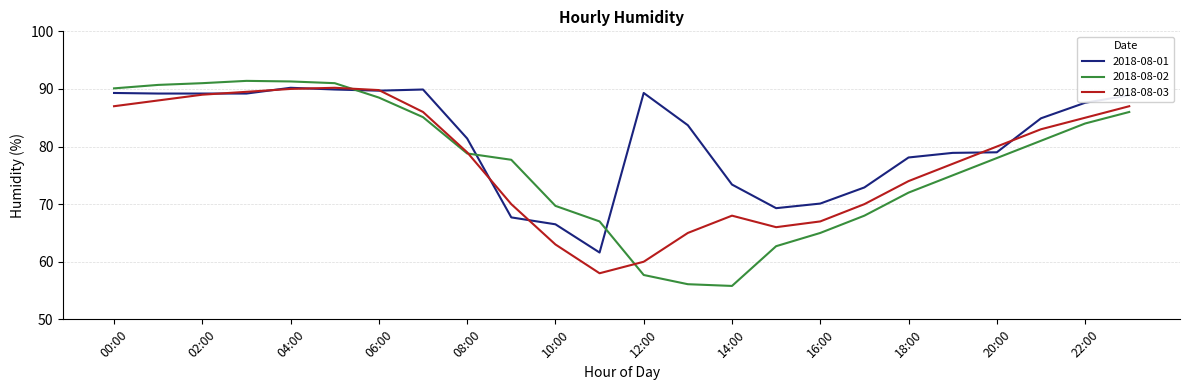

How many lines are shown in the chart?

3